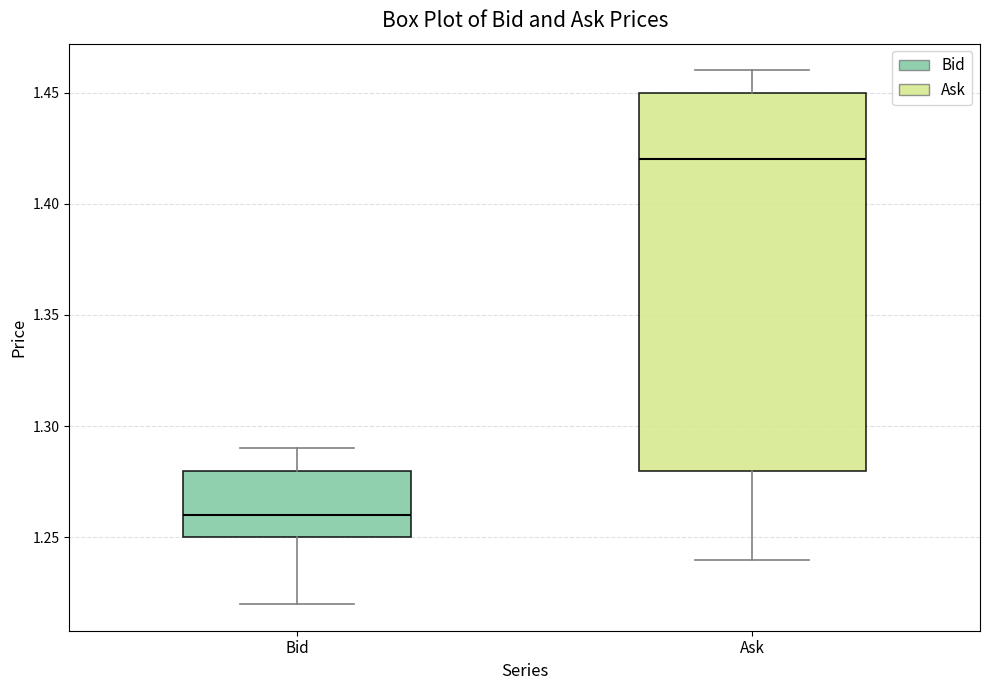

Reading left to right, transcribe this box plot: for each box, give where its median line is, the range the box spans, and where its two whiskers end, as read against the y-axis. The values are not printed on the chart, so give them approximately, as read against the axis.

Bid: median 1.26, box 1.25 to 1.28, whiskers 1.22 to 1.29
Ask: median 1.42, box 1.28 to 1.45, whiskers 1.24 to 1.46